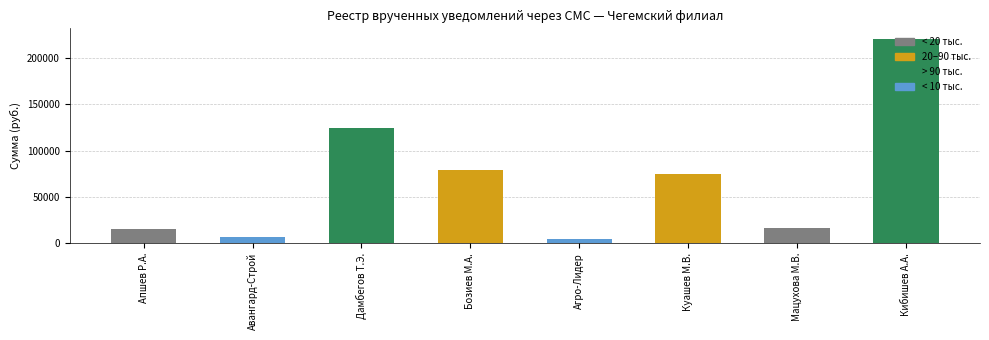

What is the difference between the values at Агро-Лидер and Кибишев А.А.?

217170.8